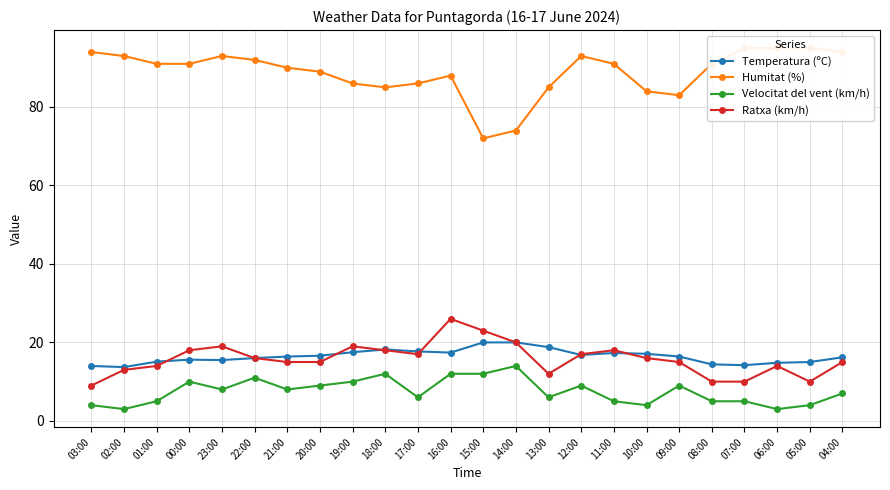

Which label corresponds to the smallest value in the chart?

02:00